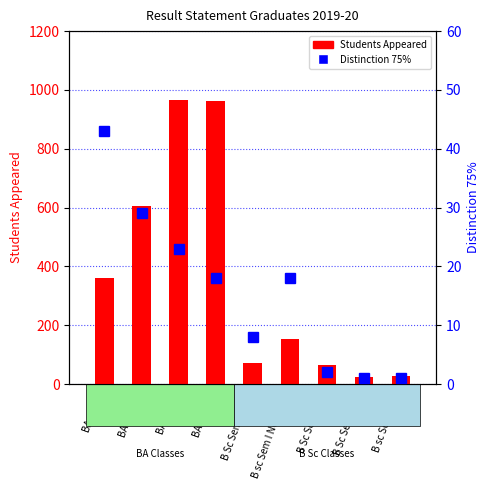

Which has a higher value, B Sc Sem I CS or B Sc Sem I MB?

B Sc Sem I CS